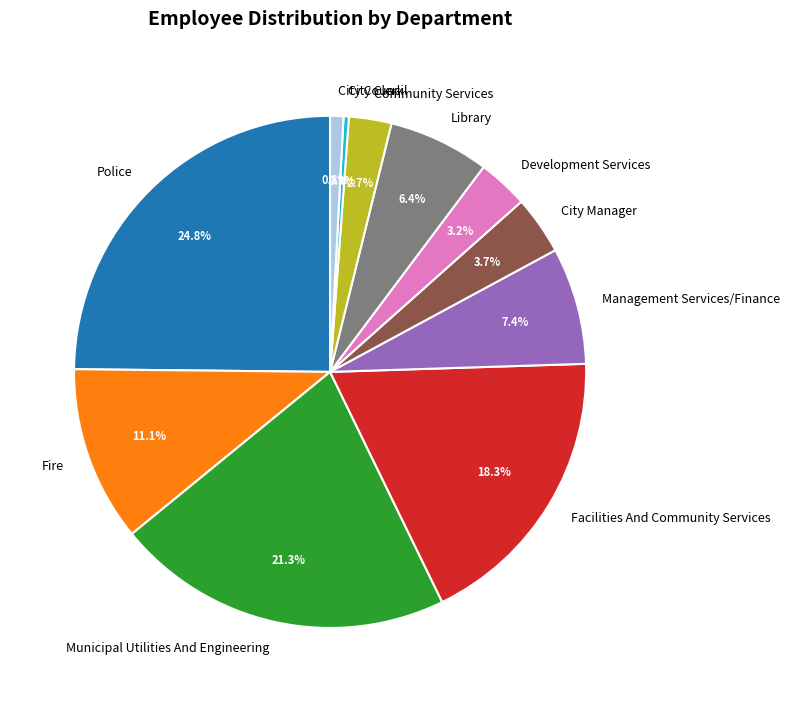

Is it true that City Council is 11% of the pie?

False